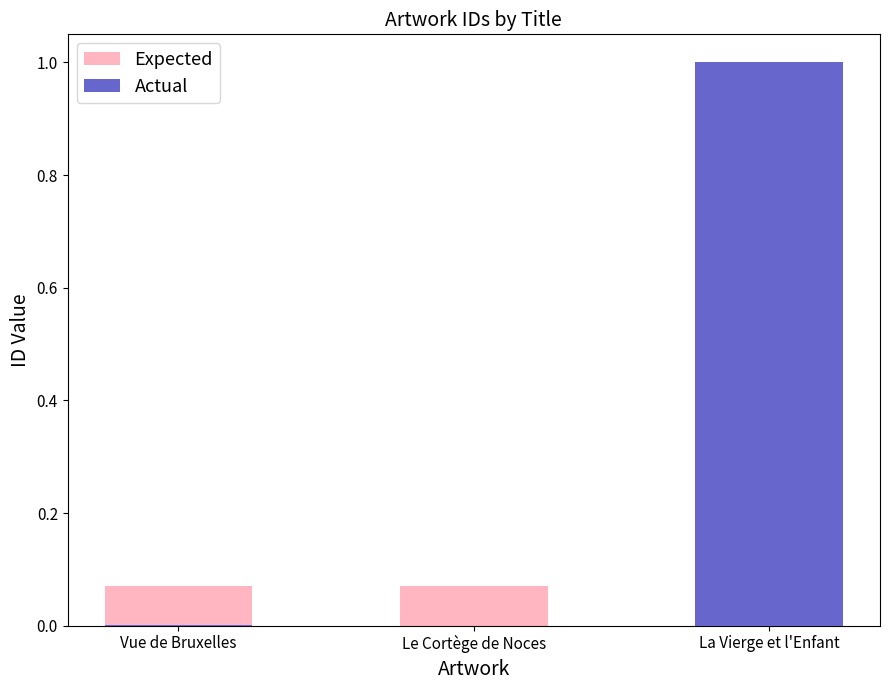

Reading left to right, transcribe all the data shown in this chart.

Expected: 0.1	0.1	1.0
Actual: 0.0	0.0	1.0